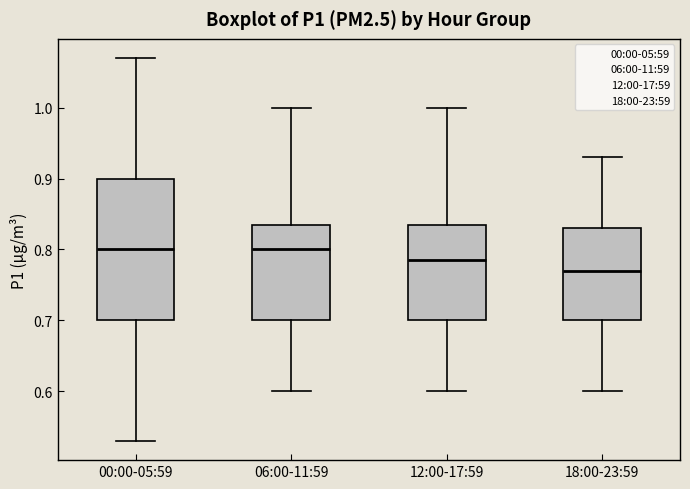

Which box has the lowest median line?

18:00-23:59